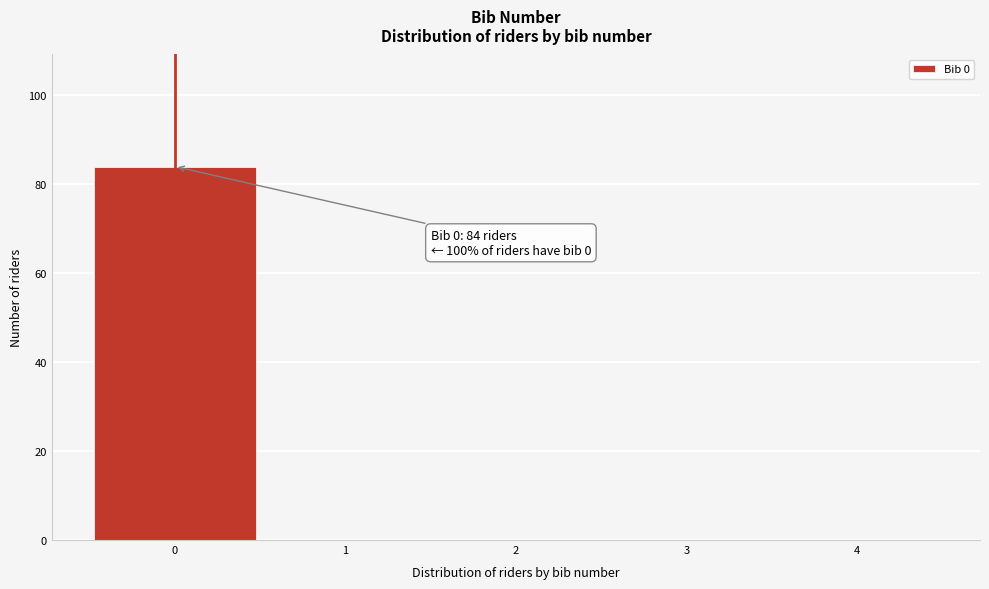

Which range on the x-axis has the tallest bar?

-0.5 to 0.5